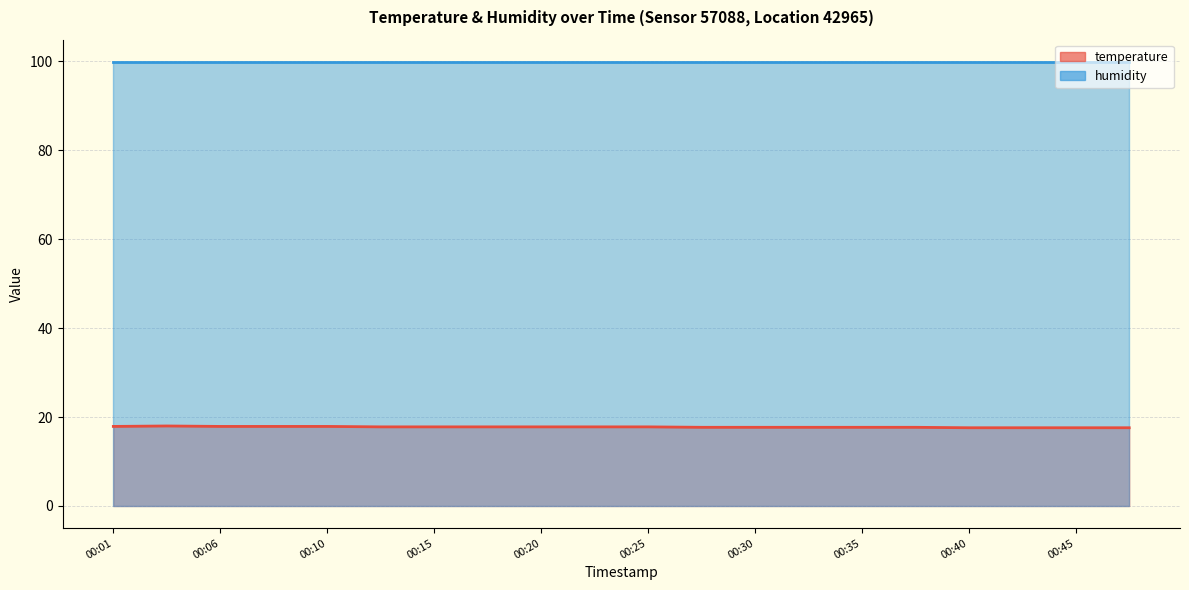

Is it true that the value at 00:37 is 25.1?

False